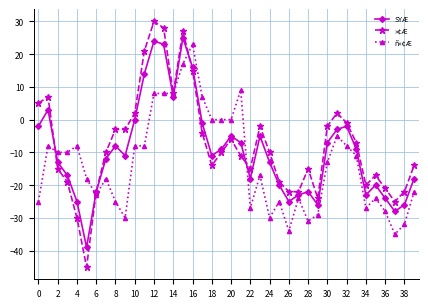

Reading left to right, what are all the values shown in this chart?

SYÆ: -2	3	-13	-17	-25	-39	-22	-12	-8	-11	0	14	24	23	7	25	16	-1	-11	-9	-5	-7	-18	-5	-13	-20	-25	-23	-22	-26	-7	-3	-2	-9	-23	-20	-24	-28	-26	-18
»¢Æ: 5	7	-15	-19	-30	-45	-22	-10	-3	-3	2	21	30	28	8	27	15	-4	-14	-10	-6	-11	-15	-2	-10	-19	-22	-22	-15	-24	-2	2	-1	-7	-20	-17	-21	-25	-22	-14
ñ»¢Æ: -25	-8	-10	-10	-8	-18	-23	-18	-25	-30	-8	-8	8	8	8	17	23	7	0	0	0	9	-27	-17	-30	-25	-34	-24	-31	-29	-13	-5	-8	-11	-27	-24	-28	-35	-32	-22